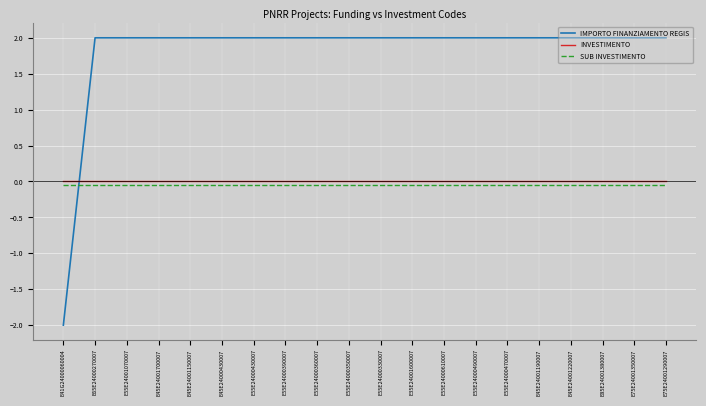

What is the sum of all SUB INVESTIMENTO values?

-1.0